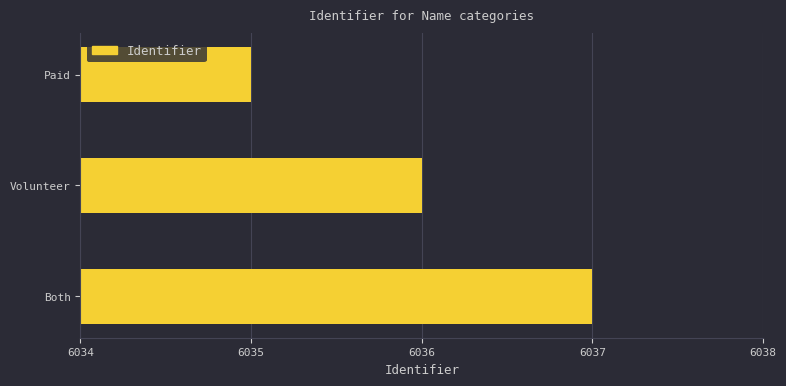

Which category has the lowest value across all series?

Paid